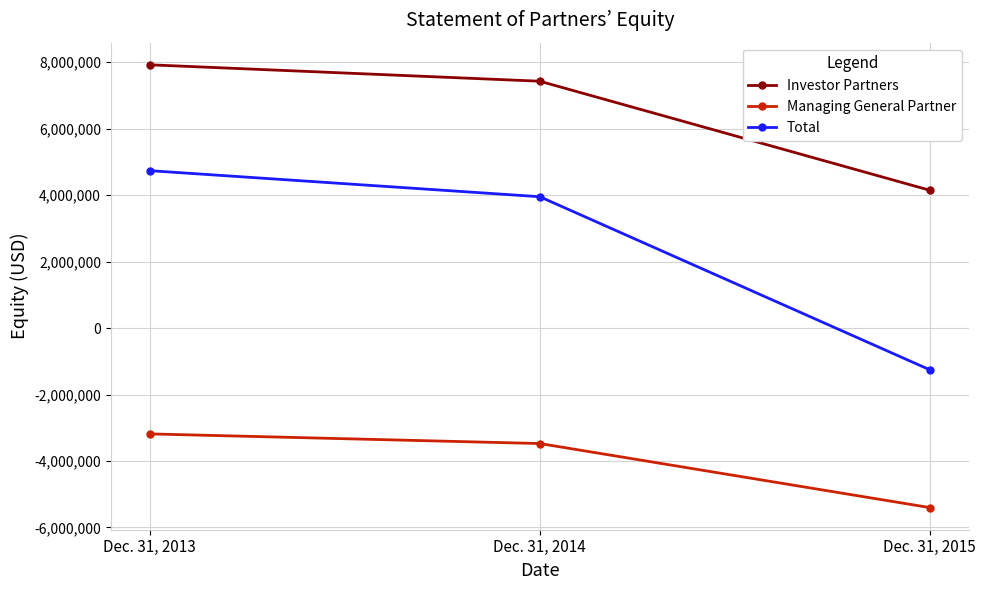

What is the sum of all Investor Partners values?

19487058